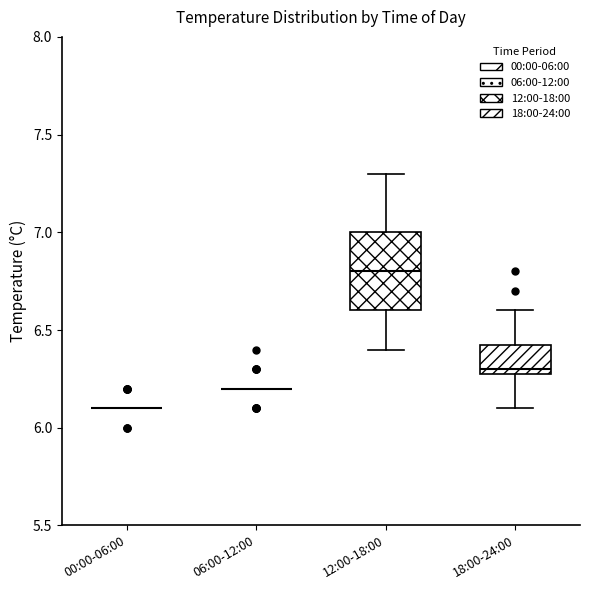

Comparing the boxes themselves (not the whiskers), which one is the tallest?

12:00-18:00